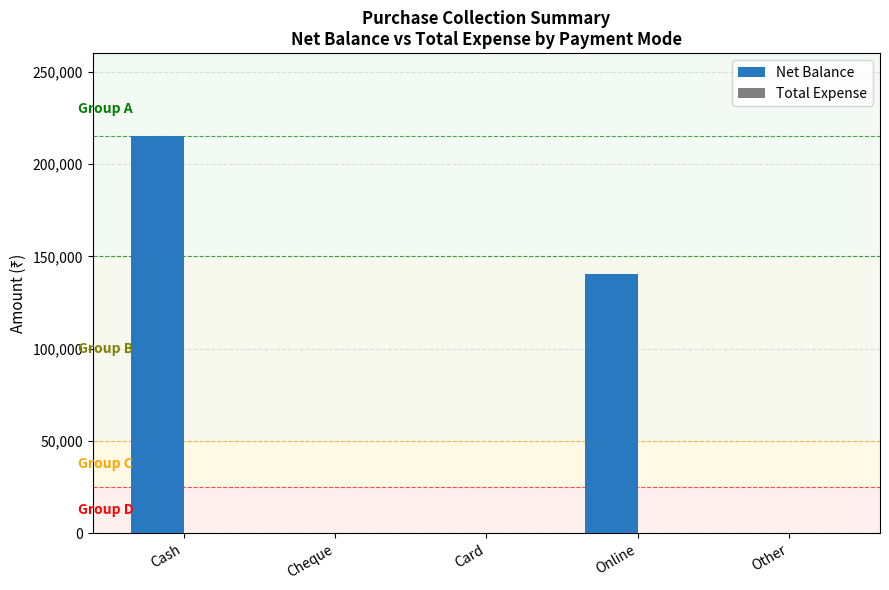

The chart shows a value of 74882 at Cash. True or false?

False